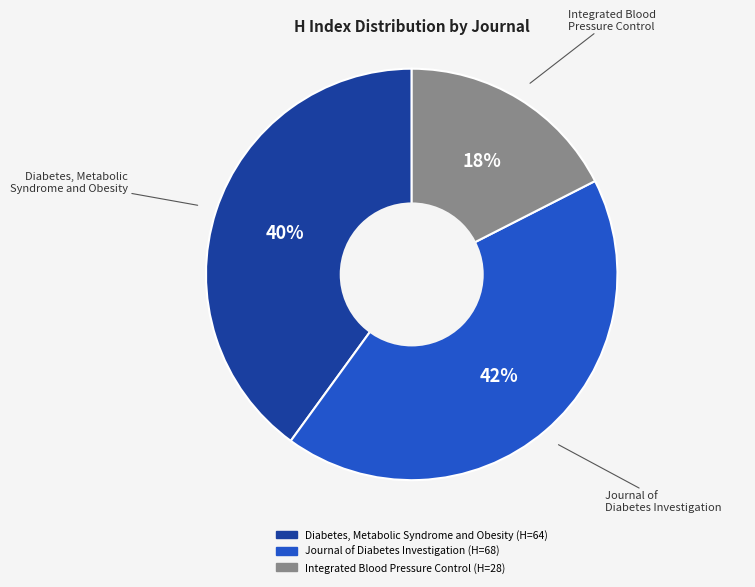

True or false: Diabetes, Metabolic Syndrome and Obesity accounts for 31% of the total.

False